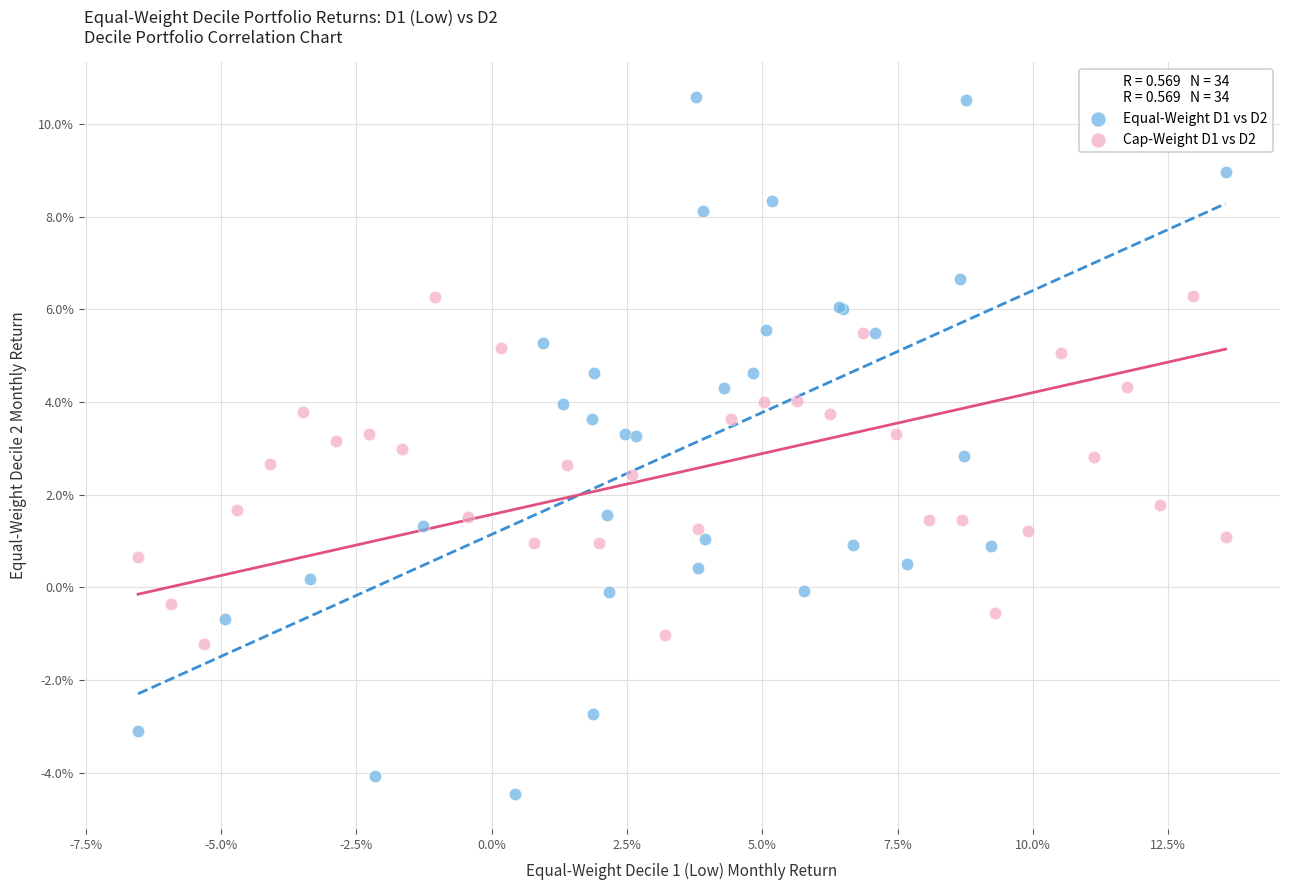

Which series reaches the minimum Y coordinate?

Equal-Weight D1 vs D2